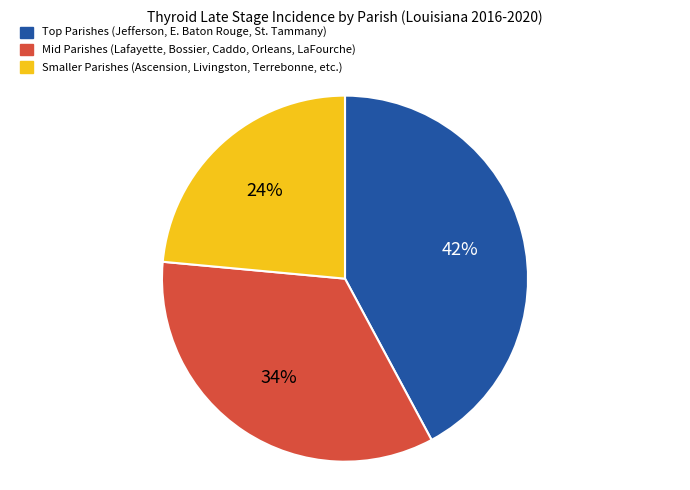

To the nearest percent, what is the average slice percentage?

33%